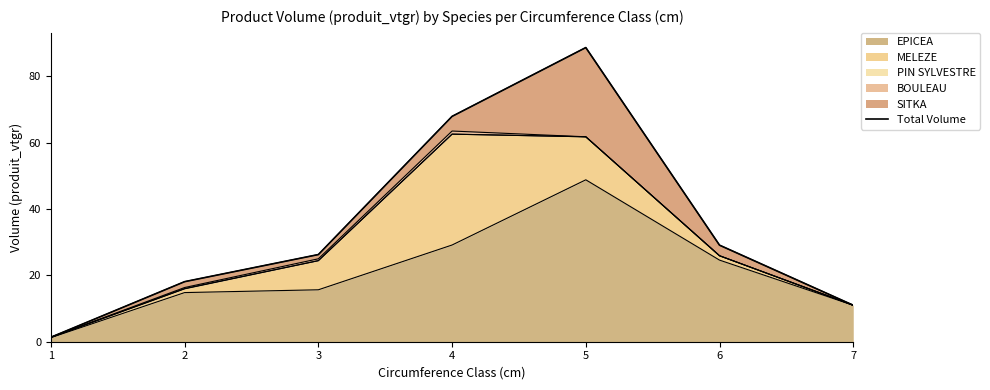

Where does the data first go above 26?

3